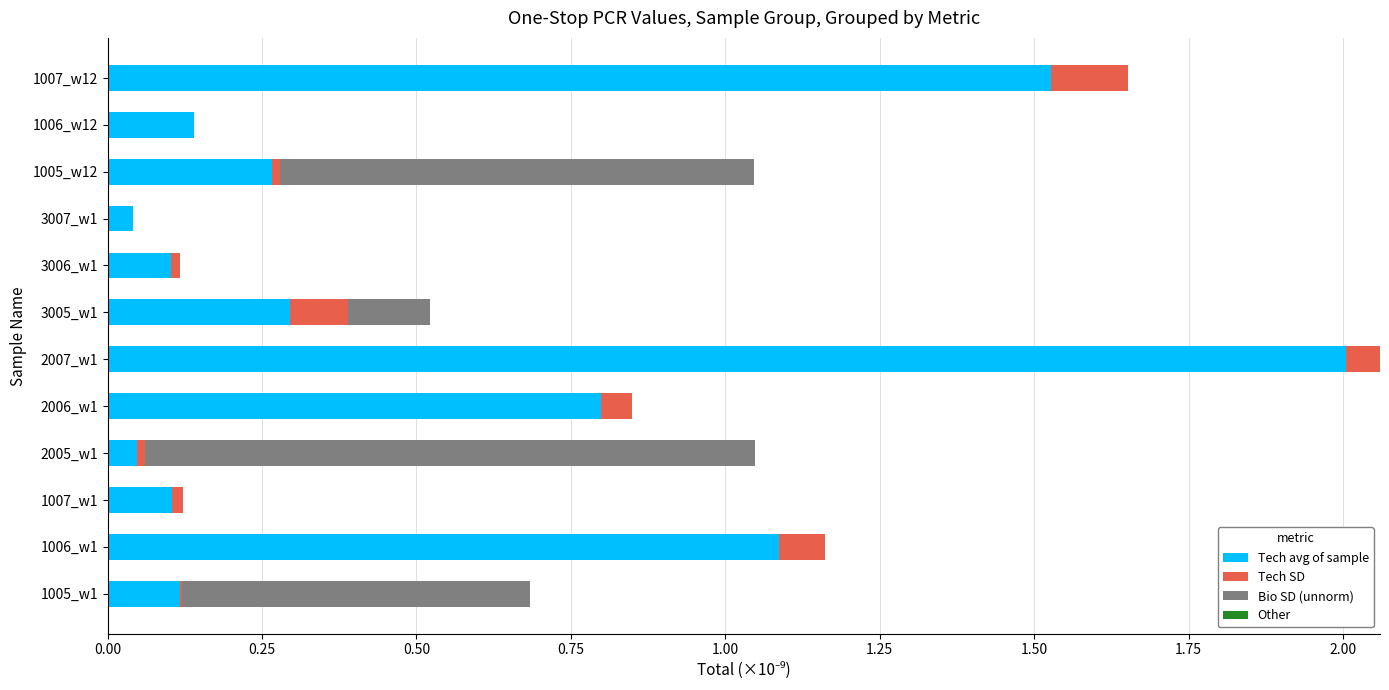

How many categories are shown in the chart?

12